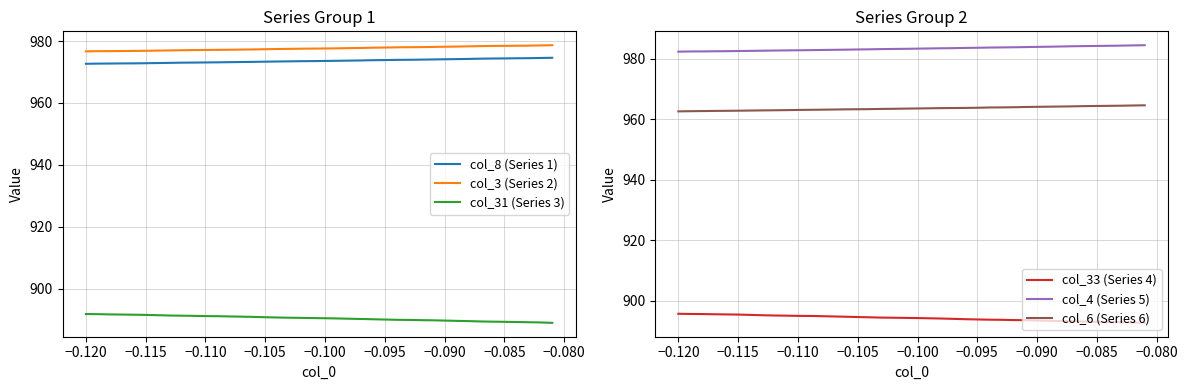

True or false: col_31 (Series 3) and col_3 (Series 2) intersect in this chart.

False